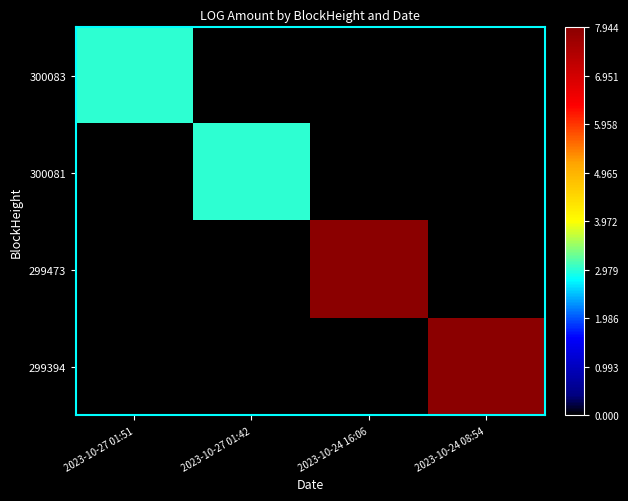

List the series in order of their peak value, highest first.

299394, 299473, 300081, 300083